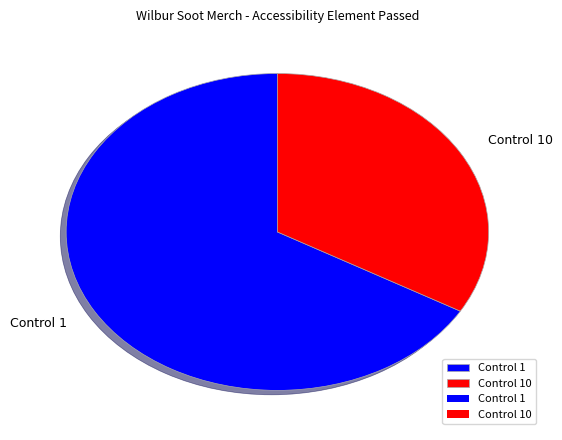

Do Control 1 and Control 10 together represent more than half of the pie?

Yes